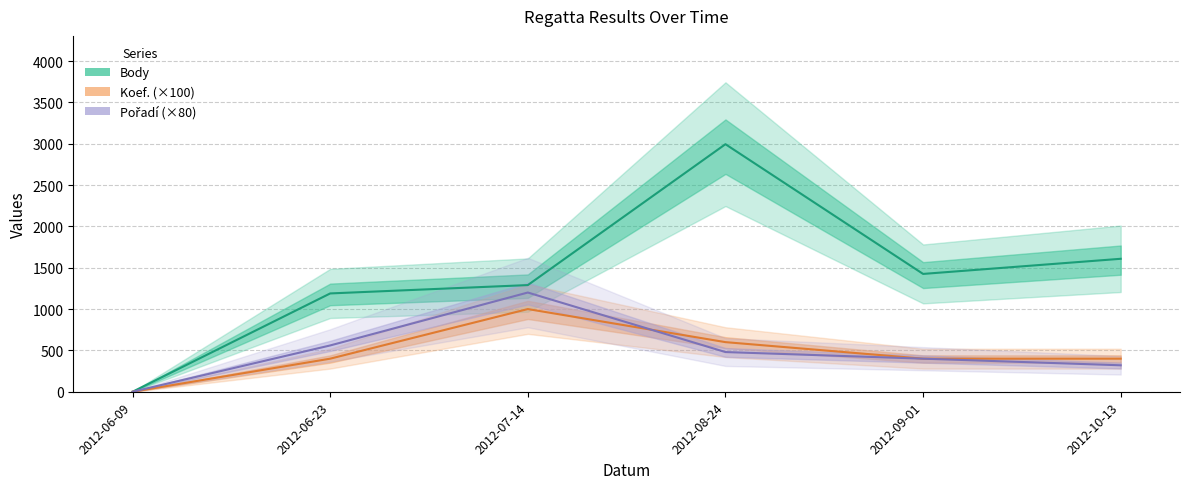

Where is the first local maximum for Koef.?

2012-07-14